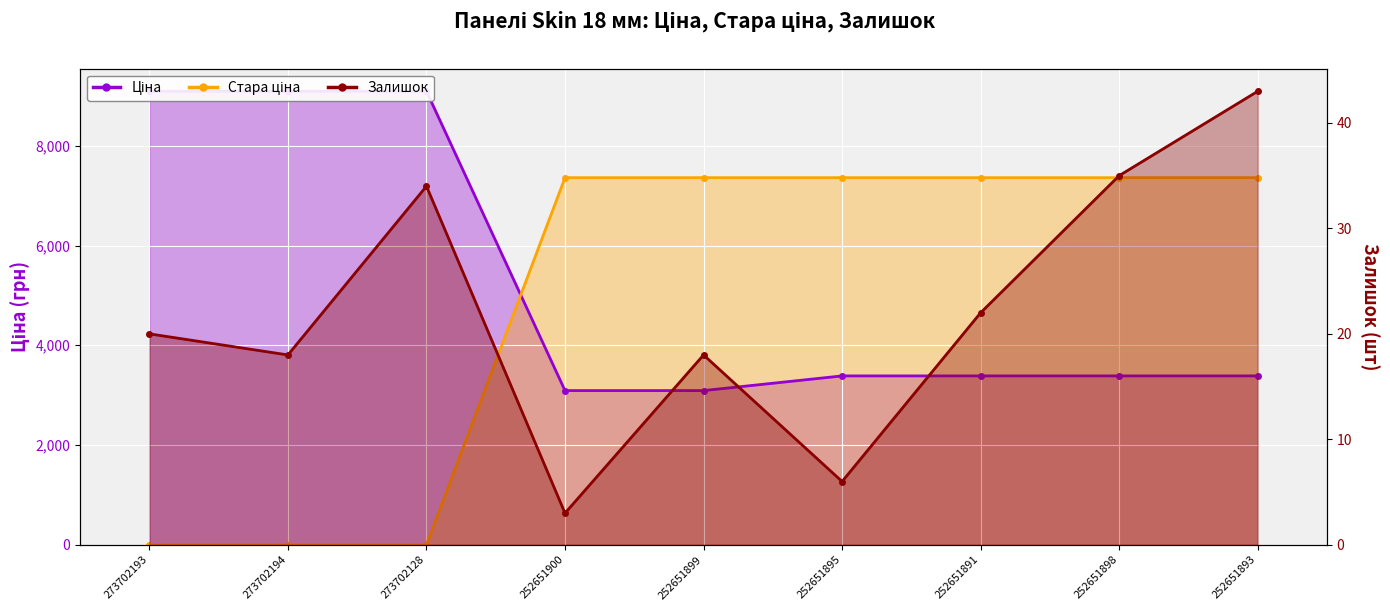

What is the average value?

22